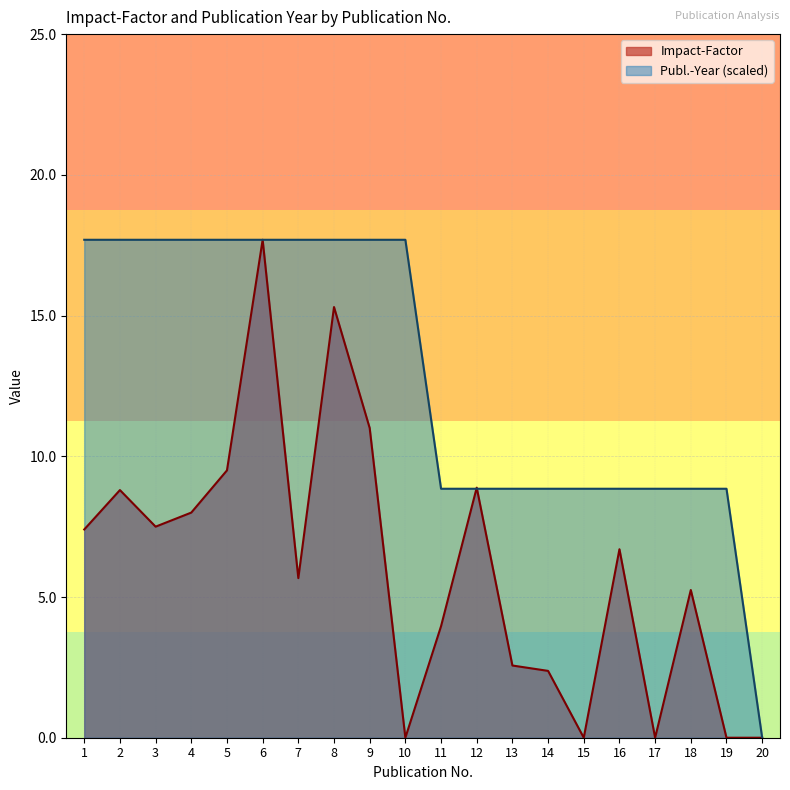

What is the maximum value shown in the chart?

17.7